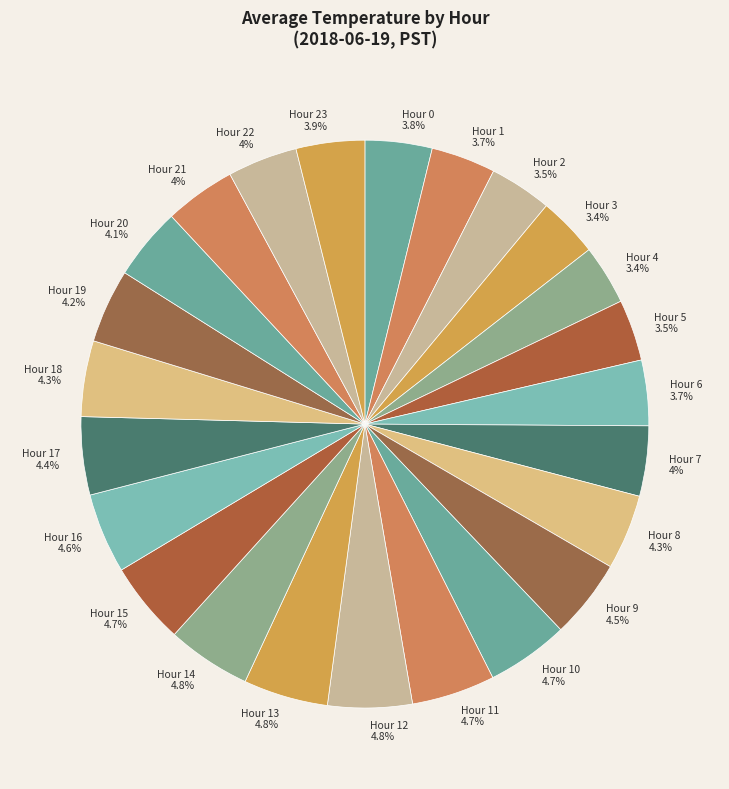

What portion of the pie excludes Hour 15 4.7%?

95.3%